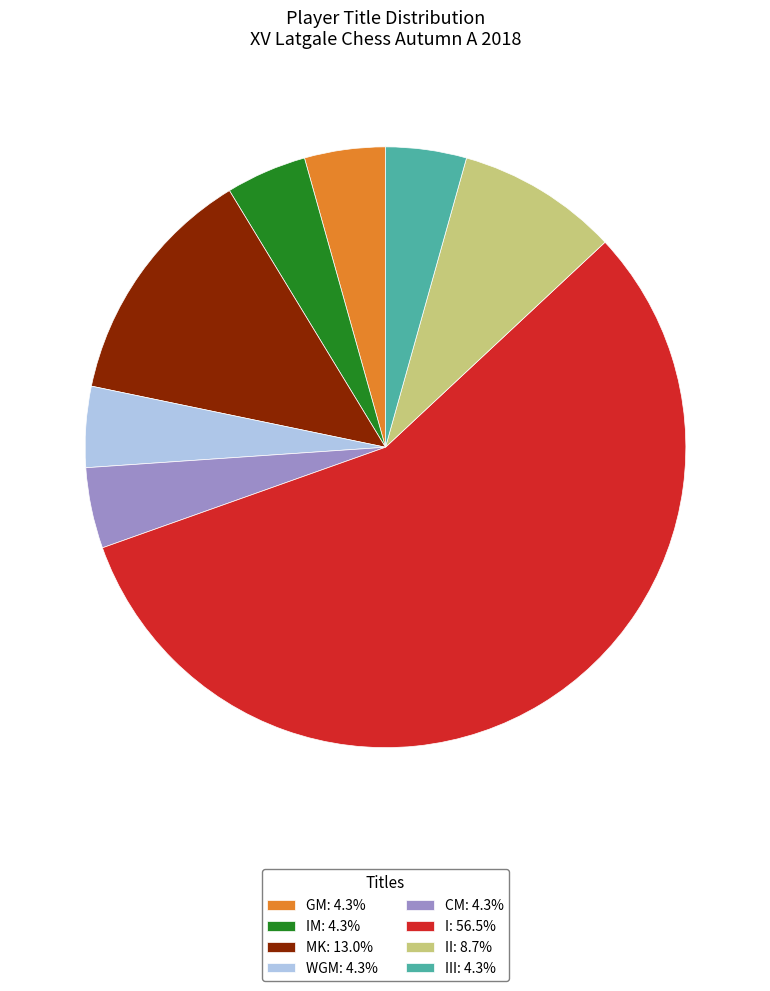

Does MK: 13.0% account for over 50% of the chart?

No